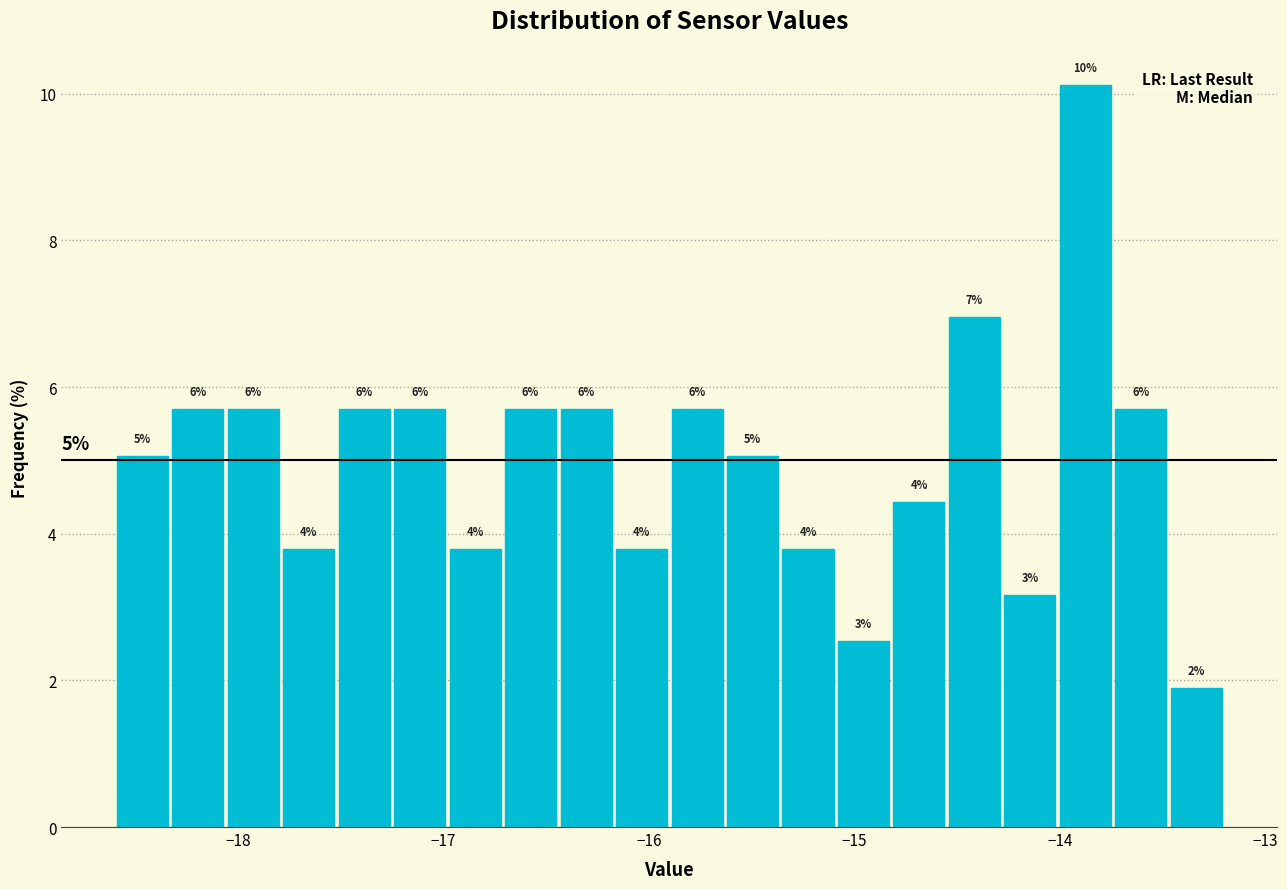

Read against the x-axis, roughly where is the centre of the tallest bar?

-13.9